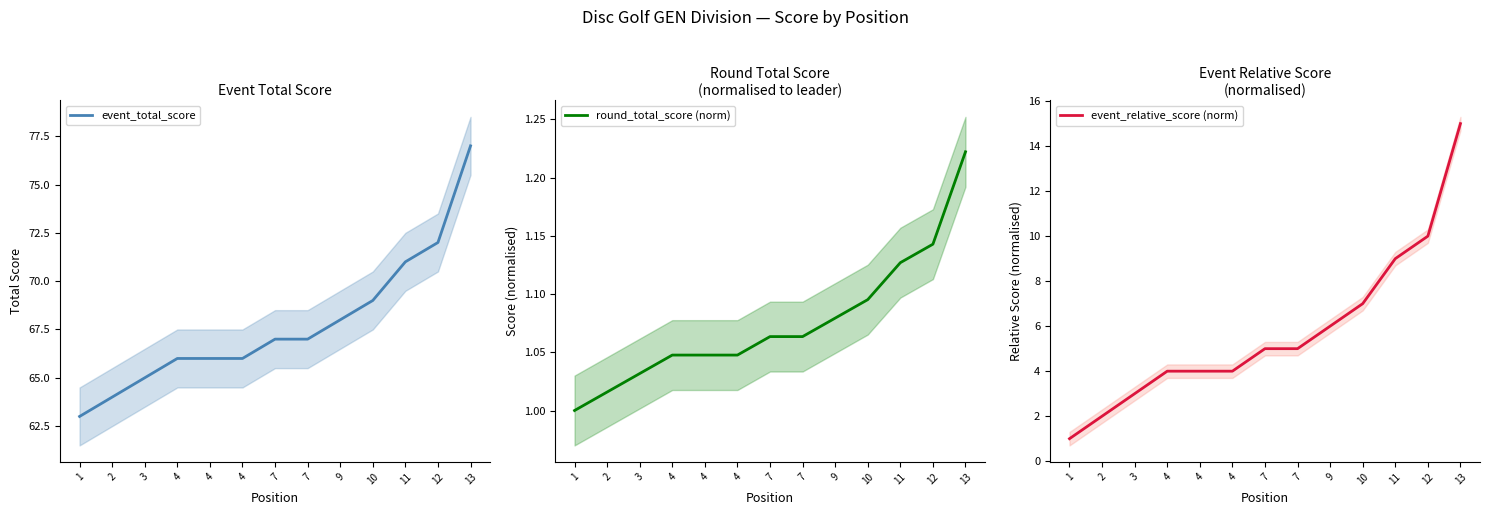

Rank the categories by event_total_score value from highest to lowest.

13, 12, 11, 10, 9, 7, 7, 4, 4, 4, 3, 2, 1